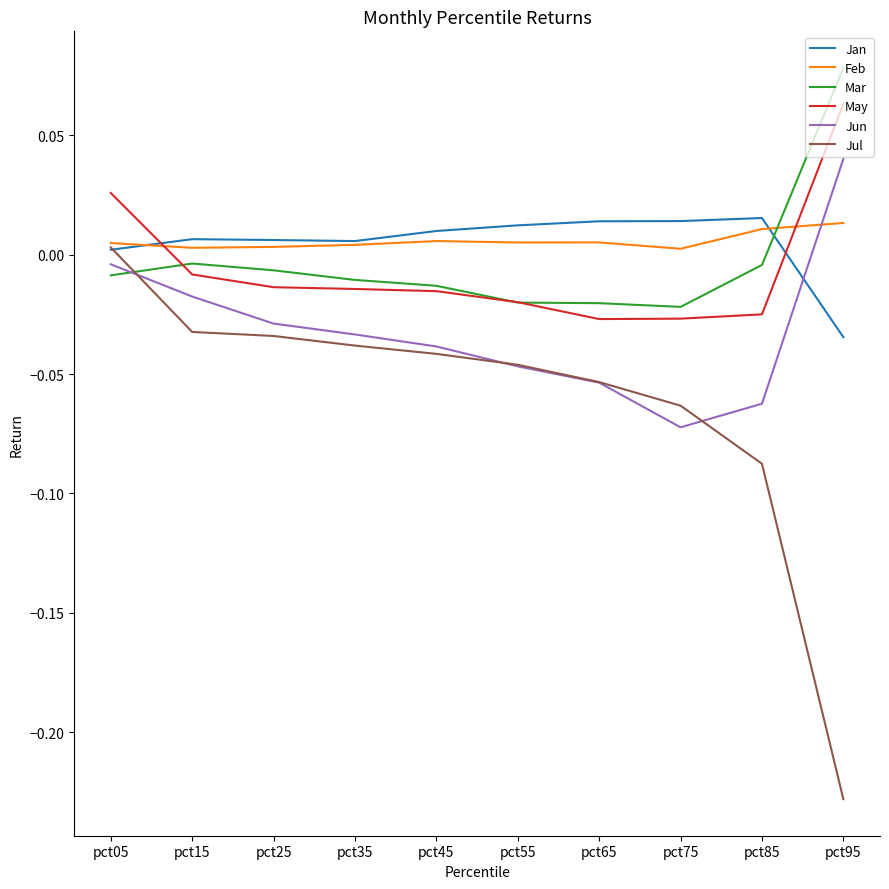

At which category is the sum across all series the highest?

pct05